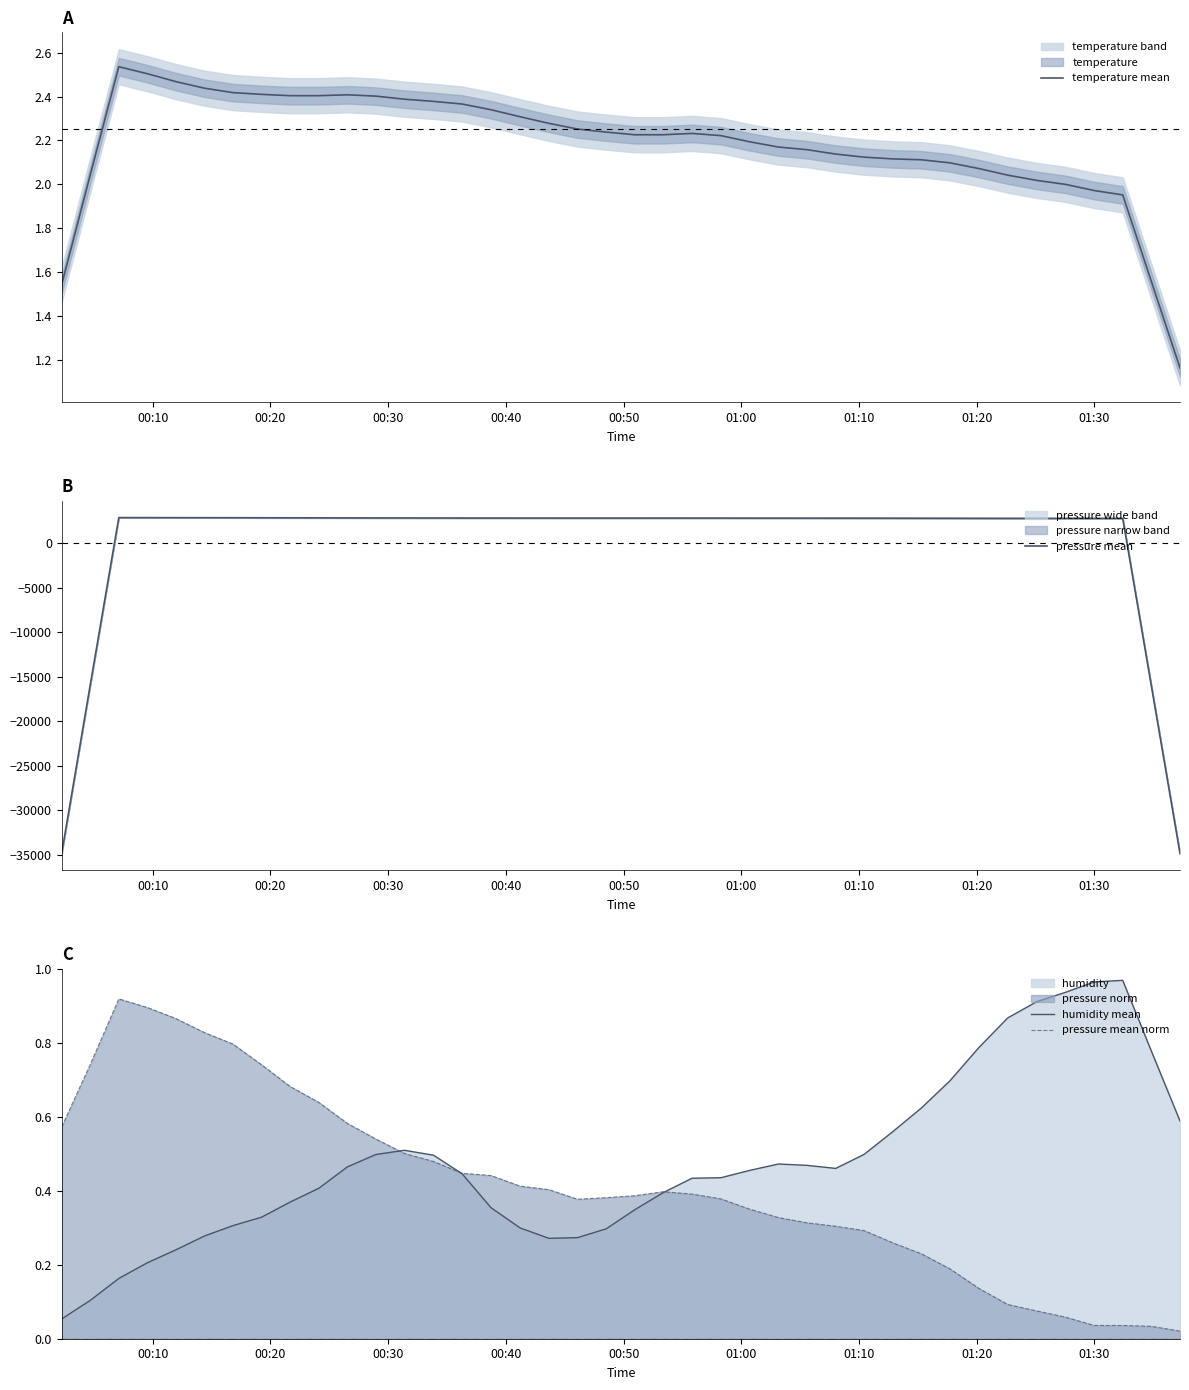

What is the maximum value for pressure mean?

2869.9